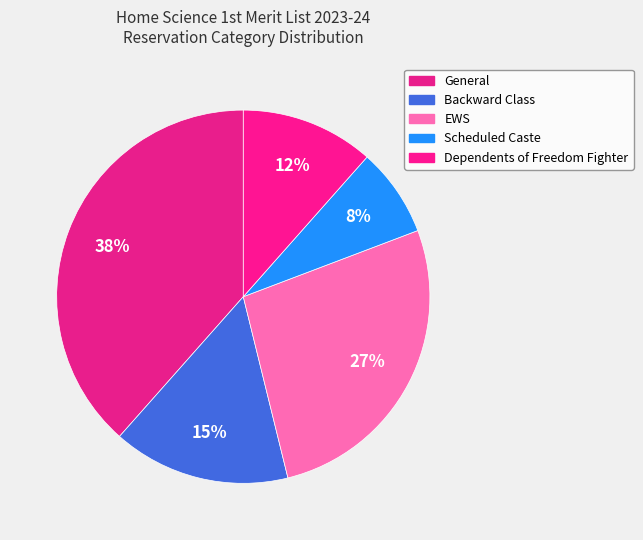

Which slice is the smallest?

Scheduled Caste